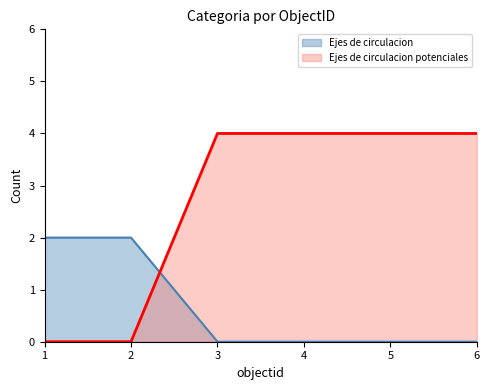

What is the total value across all series at 2?

2